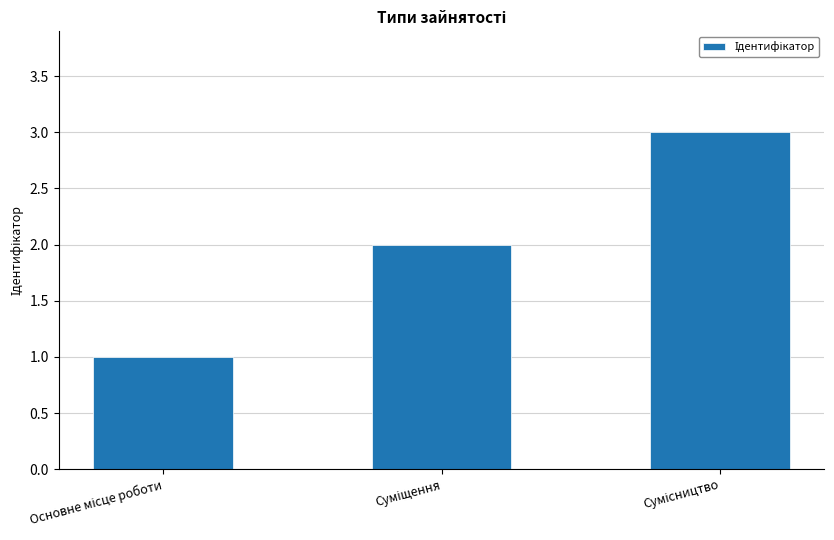

What is the maximum value shown in the chart?

3